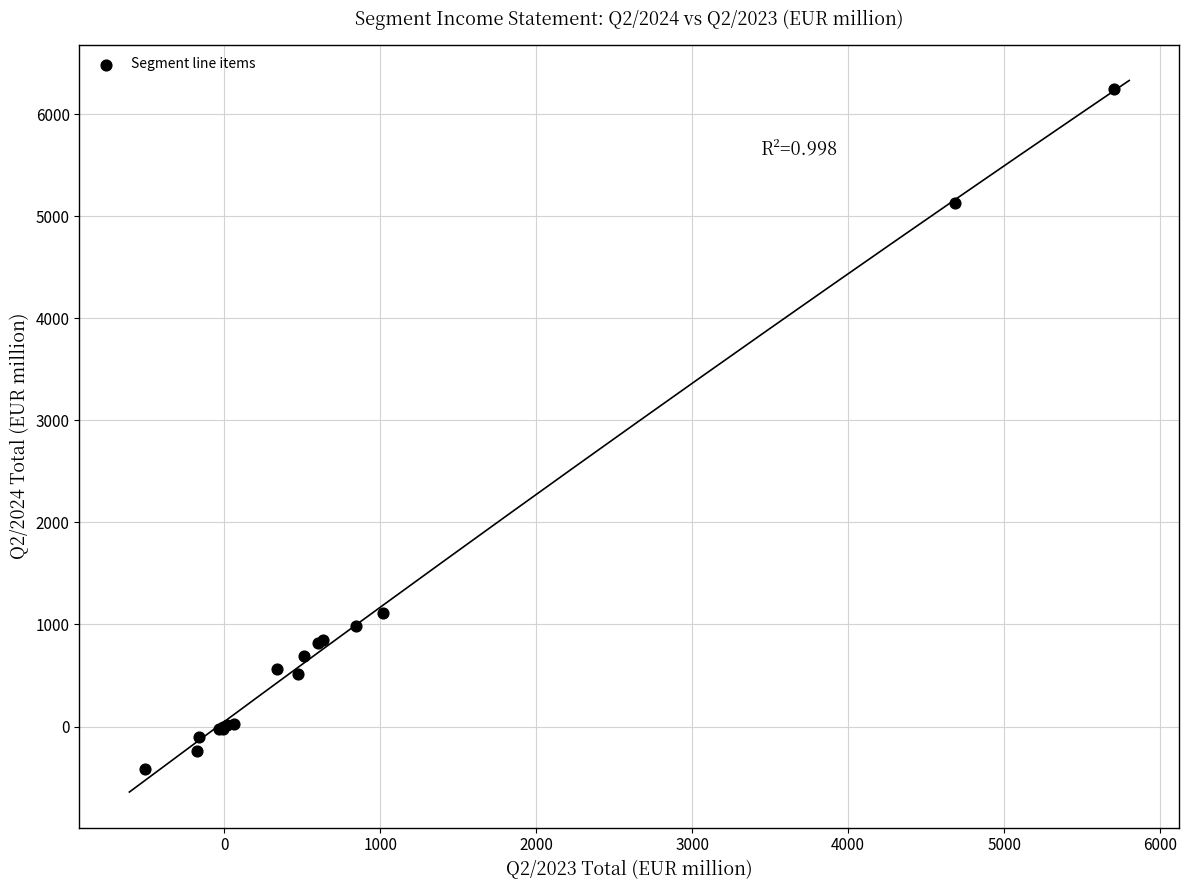

What Y value in the scatter plot is closest to 2911?

1112.3